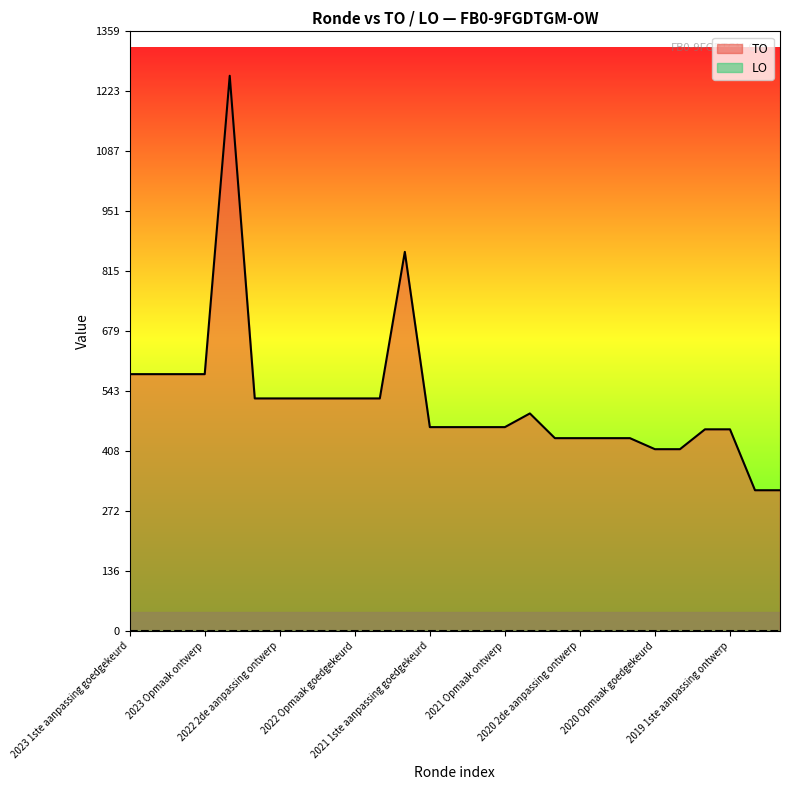

What is the difference between the maximum and minimum values in the TO series?

939